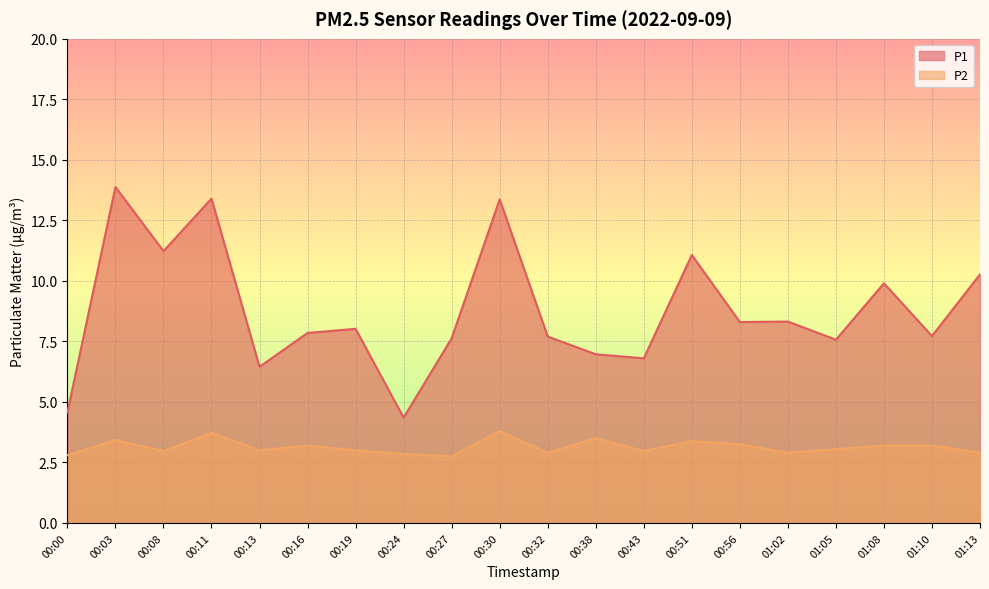

True or false: P1 and P2 intersect in this chart.

False